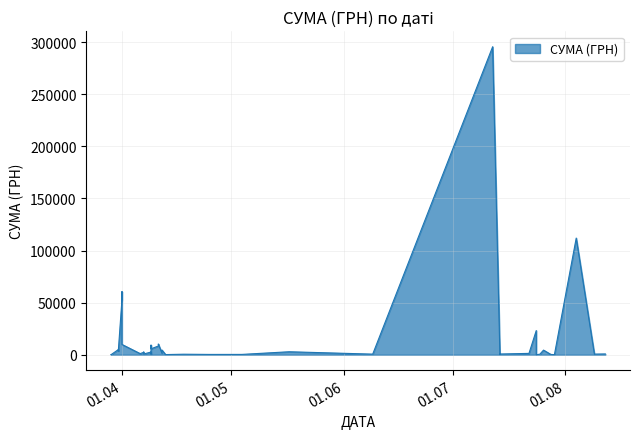

Rank the categories by value from lowest to highest.

24.07.2016, 29.07.2016, 29.03.2016, 29.03.2016, 29.03.2016, 13.04.2016, 14.07.2016, 25.04.2016, 28.07.2016, 04.05.2016, 18.04.2016, 25.07.2016, 09.06.2016, 09.08.2016, 09.04.2016, 14.07.2016, 07.04.2016, 12.08.2016, 06.04.2016, 22.07.2016, 12.04.2016, 07.04.2016, 09.04.2016, 07.04.2016, 17.05.2016, 31.03.2016, 31.03.2016, 26.07.2016, 12.04.2016, 31.03.2016, 09.04.2016, 11.04.2016, 09.04.2016, 01.04.2016, 11.04.2016, 24.07.2016, 01.04.2016, 01.04.2016, 04.08.2016, 12.07.2016